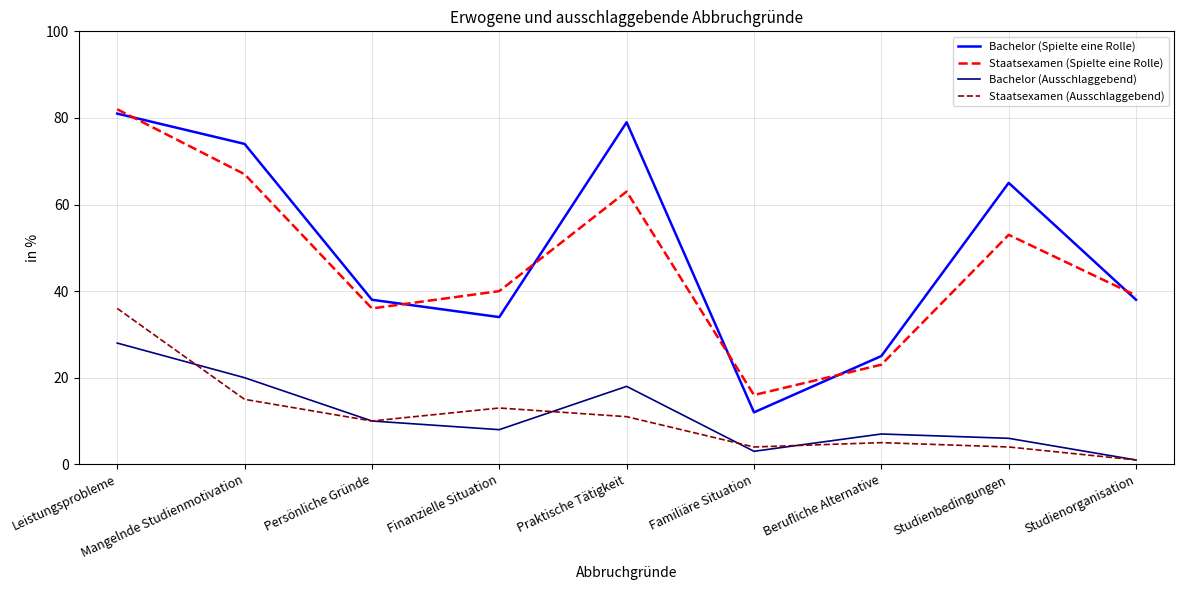

Which series has the largest range (max minus min)?

Bachelor (Spielte eine Rolle)